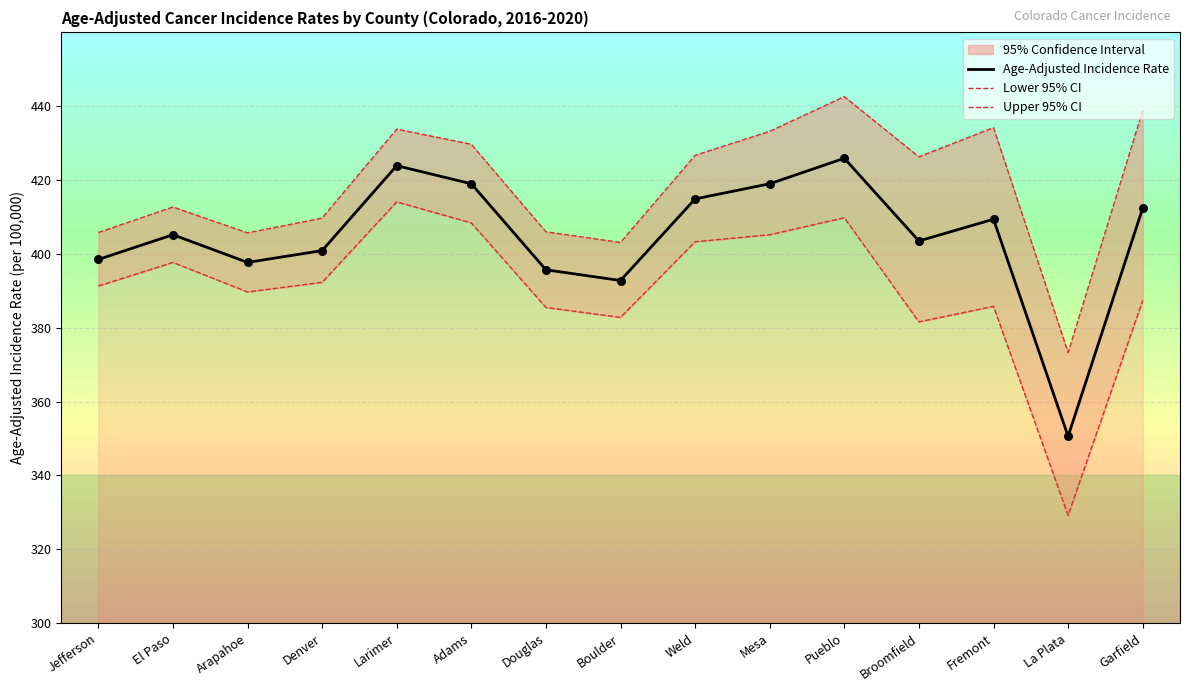

Which series reaches the minimum Y coordinate?

Lower 95% CI